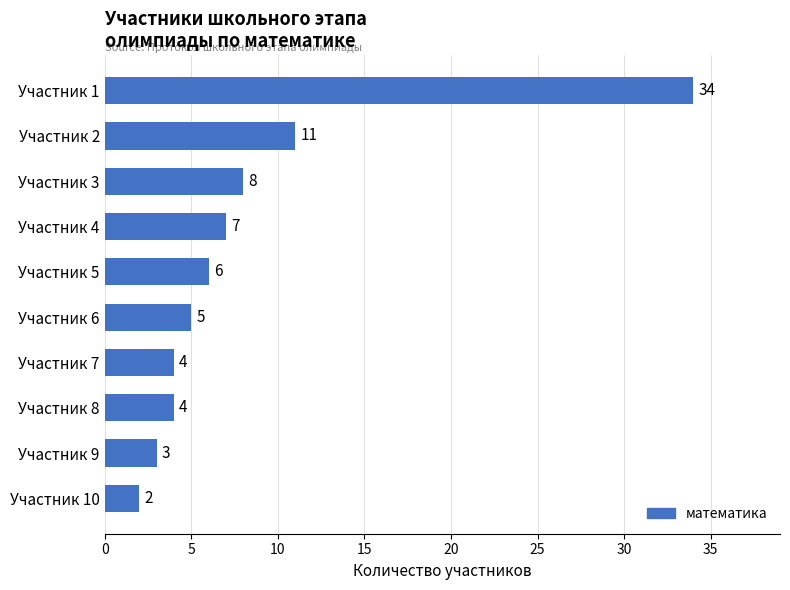

Reading top to bottom, extract all data points from this chart.

Участник 1=34	Участник 2=11	Участник 3=8	Участник 4=7	Участник 5=6	Участник 6=5	Участник 7=4	Участник 8=4	Участник 9=3	Участник 10=2